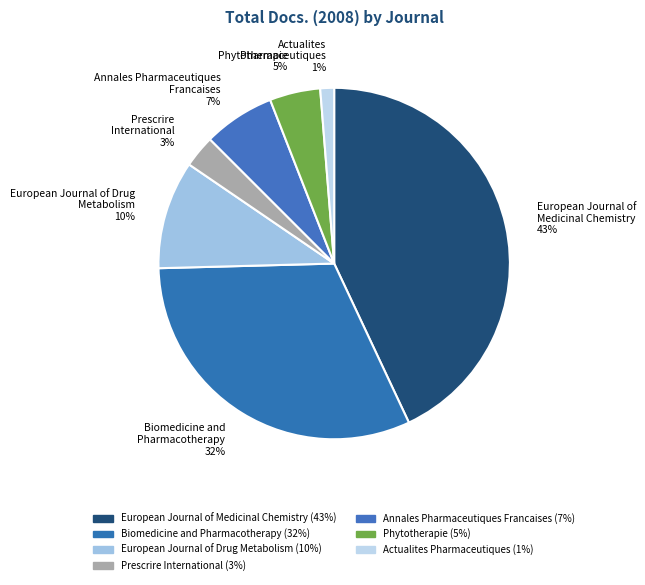

Is there any slice that represents more than half of the pie?

No